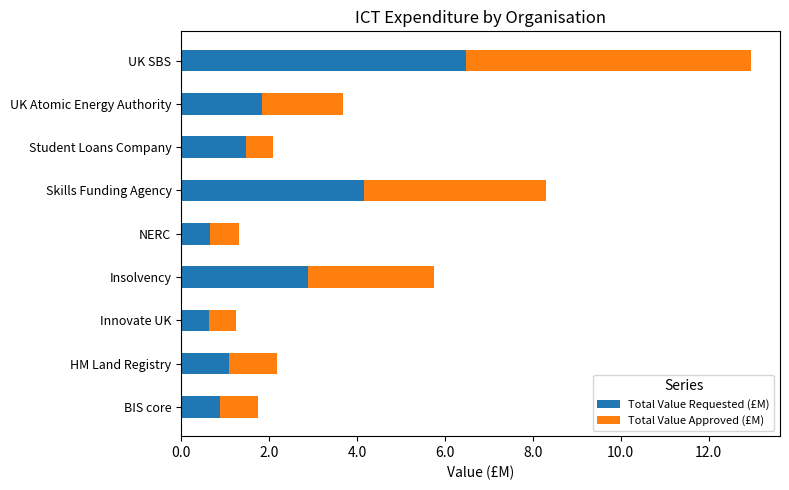

At which label does Total Value Requested (£M) reach its peak?

UK SBS